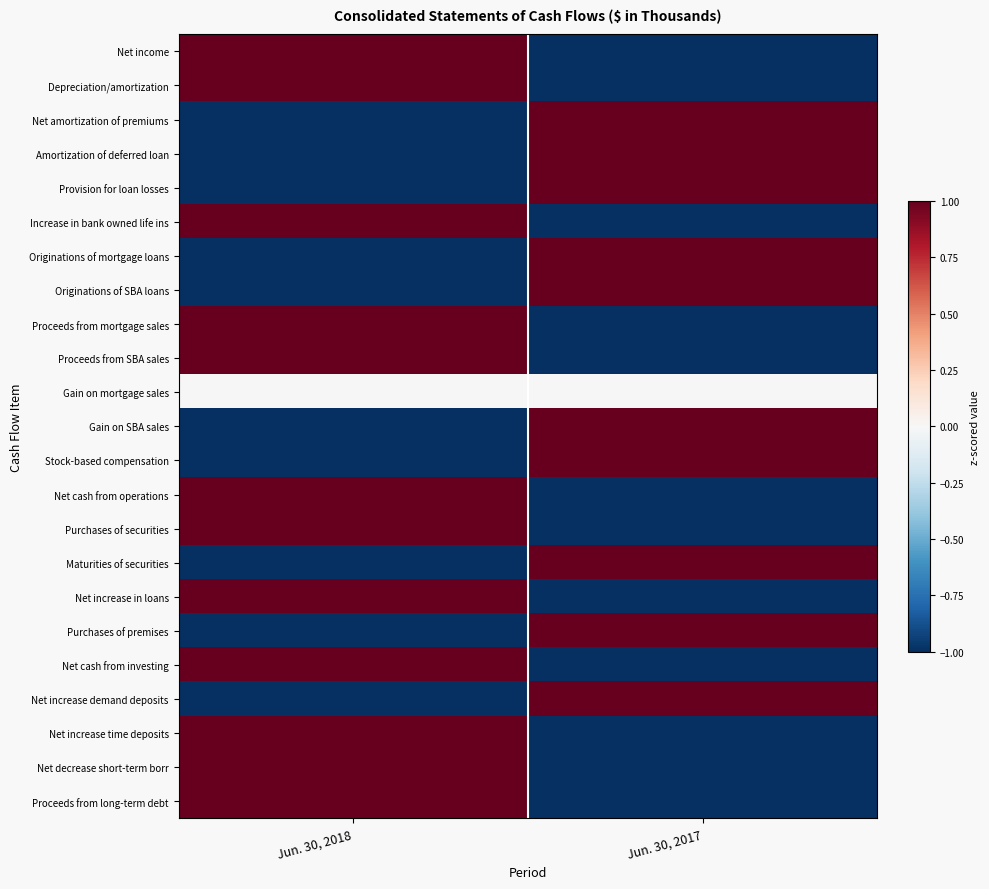

Reading left to right, extract all data points from this chart.

Net income: Jun. 30, 2018=1	Jun. 30, 2017=-1
Depreciation/amortization: Jun. 30, 2018=1	Jun. 30, 2017=-1
Net amortization of premiums: Jun. 30, 2018=-1	Jun. 30, 2017=1
Amortization of deferred loan: Jun. 30, 2018=-1	Jun. 30, 2017=1
Provision for loan losses: Jun. 30, 2018=-1	Jun. 30, 2017=1
Increase in bank owned life ins: Jun. 30, 2018=1	Jun. 30, 2017=-1
Originations of mortgage loans: Jun. 30, 2018=-1	Jun. 30, 2017=1
Originations of SBA loans: Jun. 30, 2018=-1	Jun. 30, 2017=1
Proceeds from mortgage sales: Jun. 30, 2018=1	Jun. 30, 2017=-1
Proceeds from SBA sales: Jun. 30, 2018=1	Jun. 30, 2017=-1
Gain on mortgage sales: Jun. 30, 2018=0	Jun. 30, 2017=0
Gain on SBA sales: Jun. 30, 2018=-1	Jun. 30, 2017=1
Stock-based compensation: Jun. 30, 2018=-1	Jun. 30, 2017=1
Net cash from operations: Jun. 30, 2018=1	Jun. 30, 2017=-1
Purchases of securities: Jun. 30, 2018=1	Jun. 30, 2017=-1
Maturities of securities: Jun. 30, 2018=-1	Jun. 30, 2017=1
Net increase in loans: Jun. 30, 2018=1	Jun. 30, 2017=-1
Purchases of premises: Jun. 30, 2018=-1	Jun. 30, 2017=1
Net cash from investing: Jun. 30, 2018=1	Jun. 30, 2017=-1
Net increase demand deposits: Jun. 30, 2018=-1	Jun. 30, 2017=1
Net increase time deposits: Jun. 30, 2018=1	Jun. 30, 2017=-1
Net decrease short-term borr: Jun. 30, 2018=1	Jun. 30, 2017=-1
Proceeds from long-term debt: Jun. 30, 2018=1	Jun. 30, 2017=-1